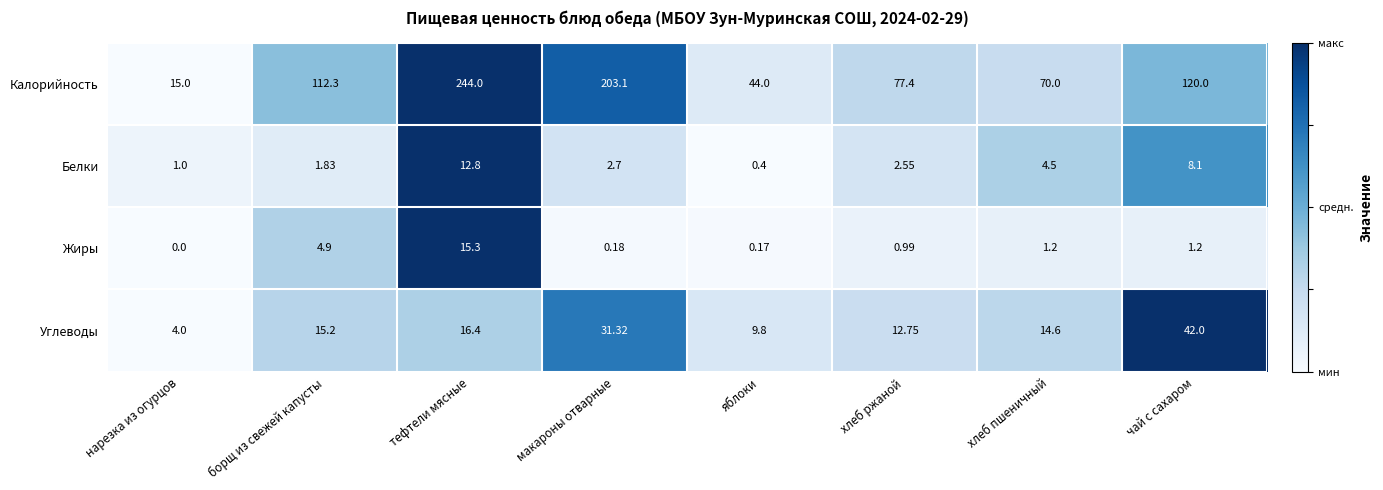

At which label does Белки first exceed 2?

тефтели мясные